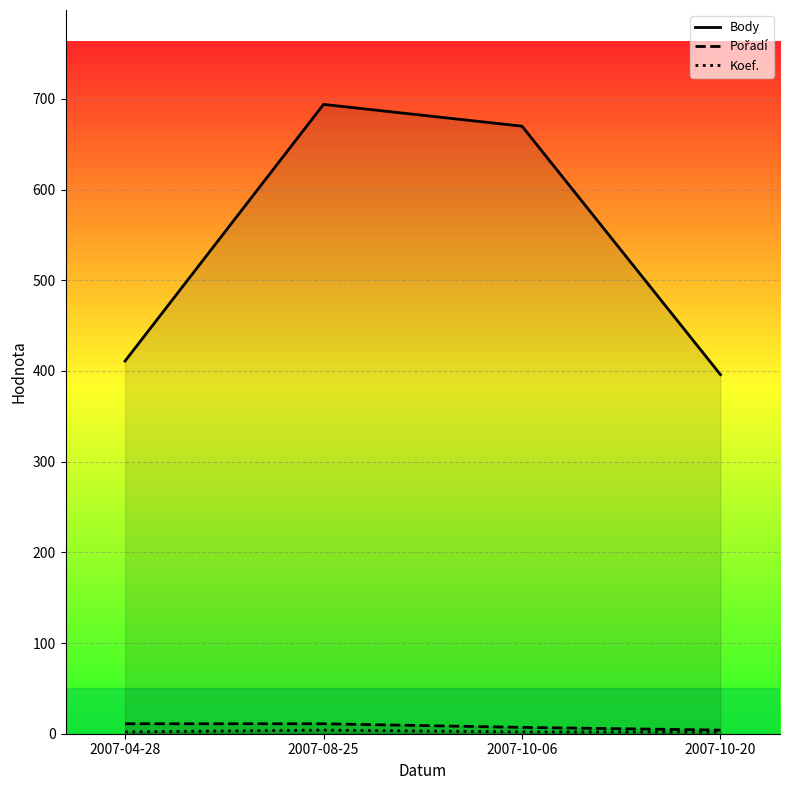

Which series has the largest range (max minus min)?

Body